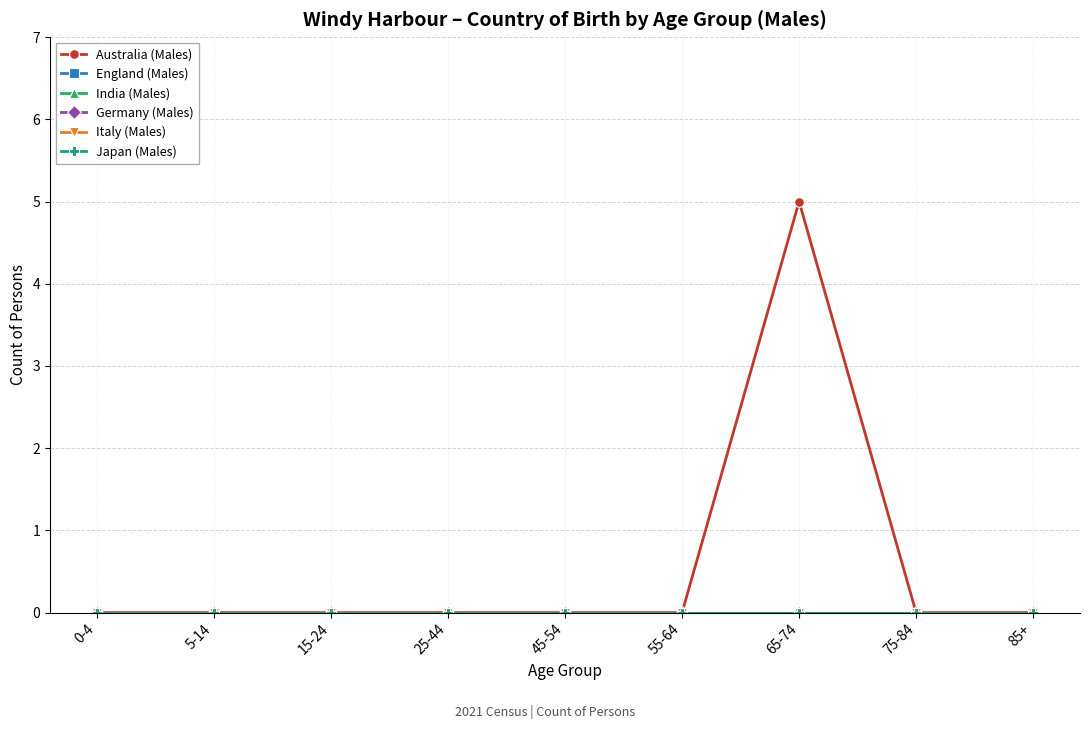

Does the chart have visible grid lines?

Yes